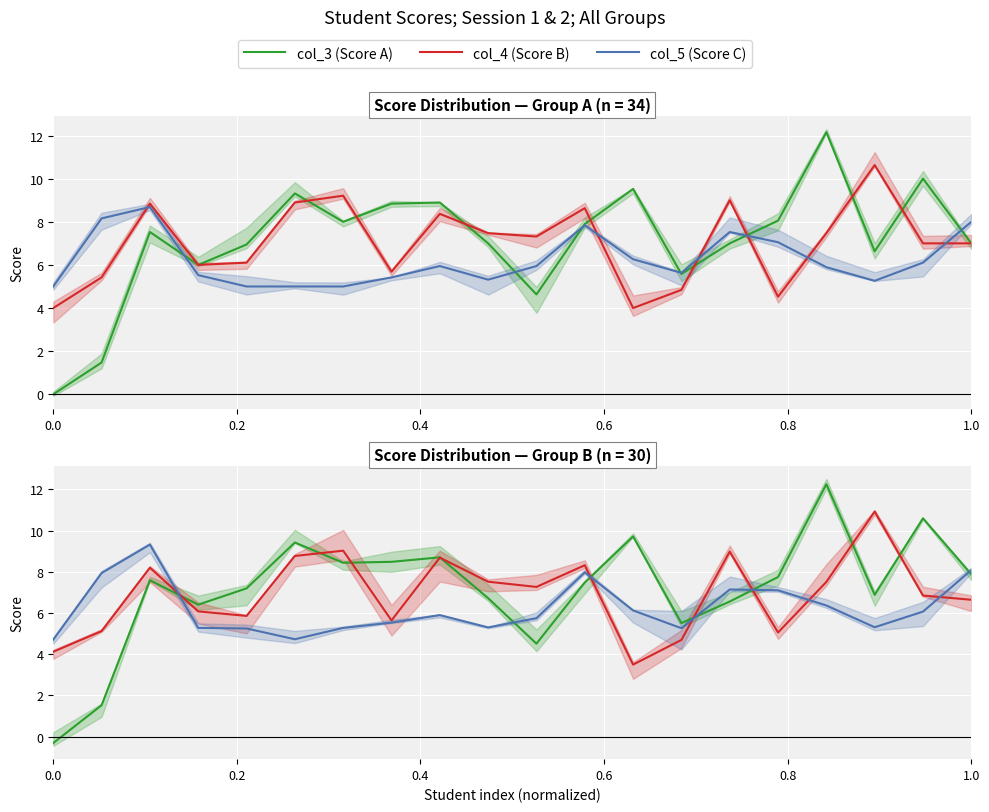

What is the average value of the col_4 (Score B) series?

6.9